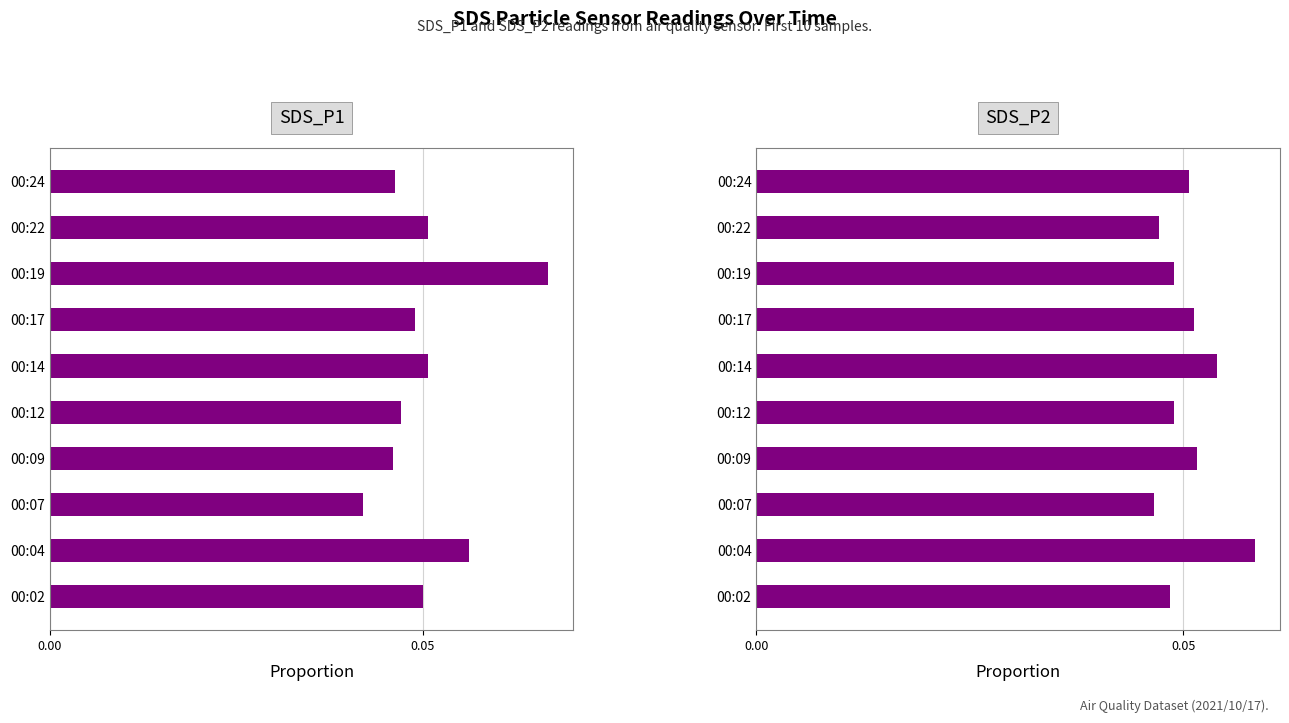

What is the average value of the SDS_P2 series?

0.1